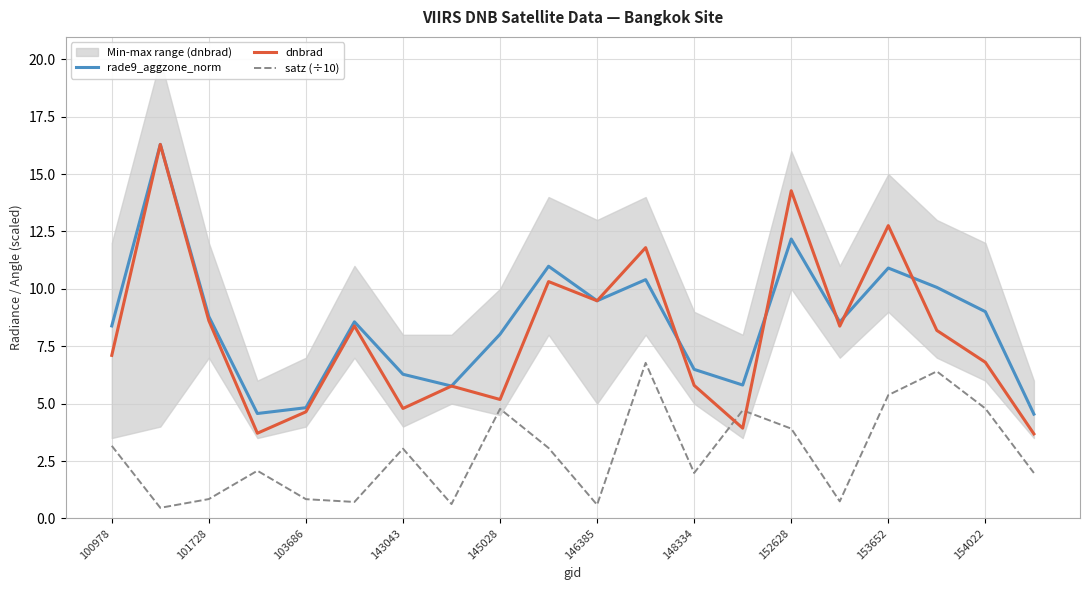

At how many categories does at least one series exceed 10?

6